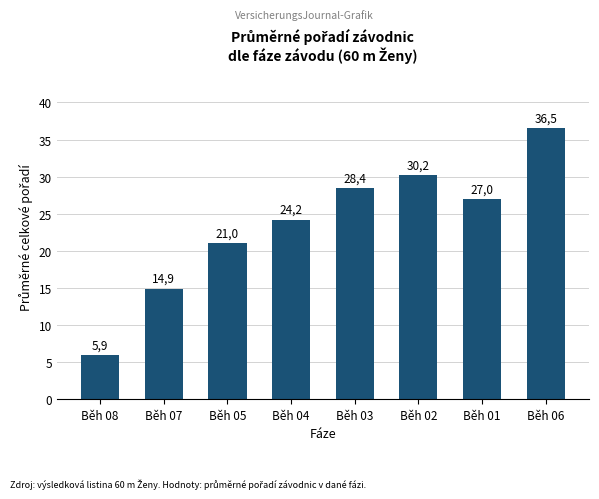

How many bars are there in total?

8